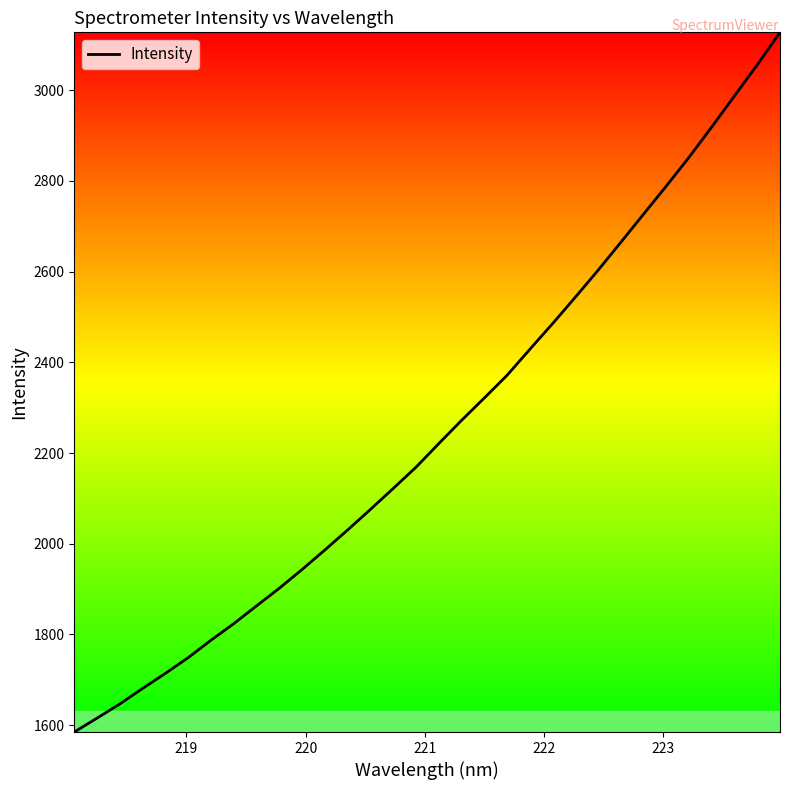

Reading left to right, list all the values displayed in this chart.

1584.9	1615.6	1646.8	1681.1	1714.3	1749.1	1787.4	1823.9	1863.2	1902.1	1943.4	1986.4	2030.6	2075.9	2122.0	2168.8	2220.8	2272.1	2321.3	2371.5	2428.7	2485.3	2543.6	2603.1	2664.7	2726.8	2788.8	2852.3	2919.3	2987.8	3056.0	3127.8